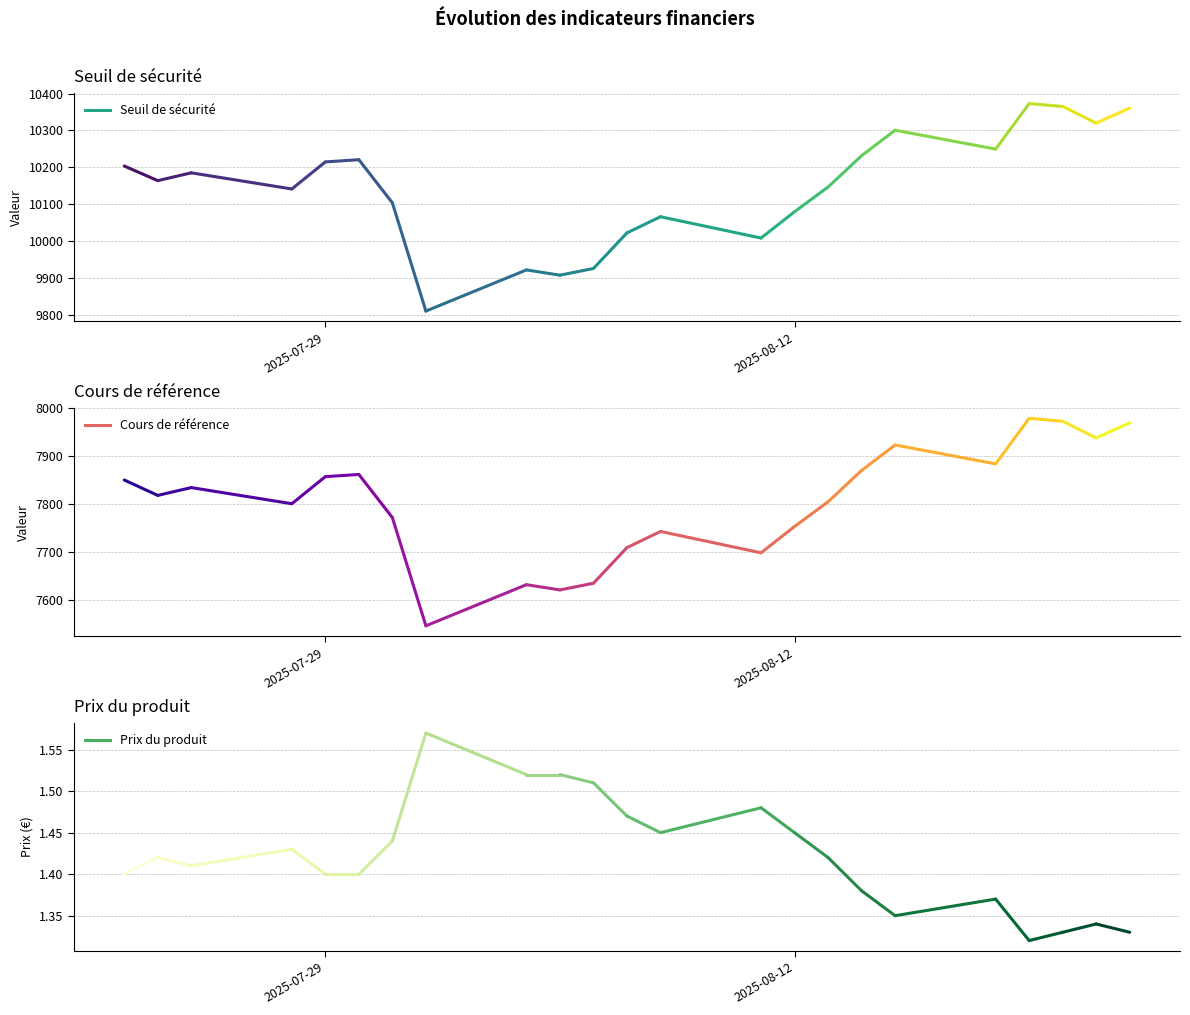

Which series has the largest range (max minus min)?

Seuil de sécurité